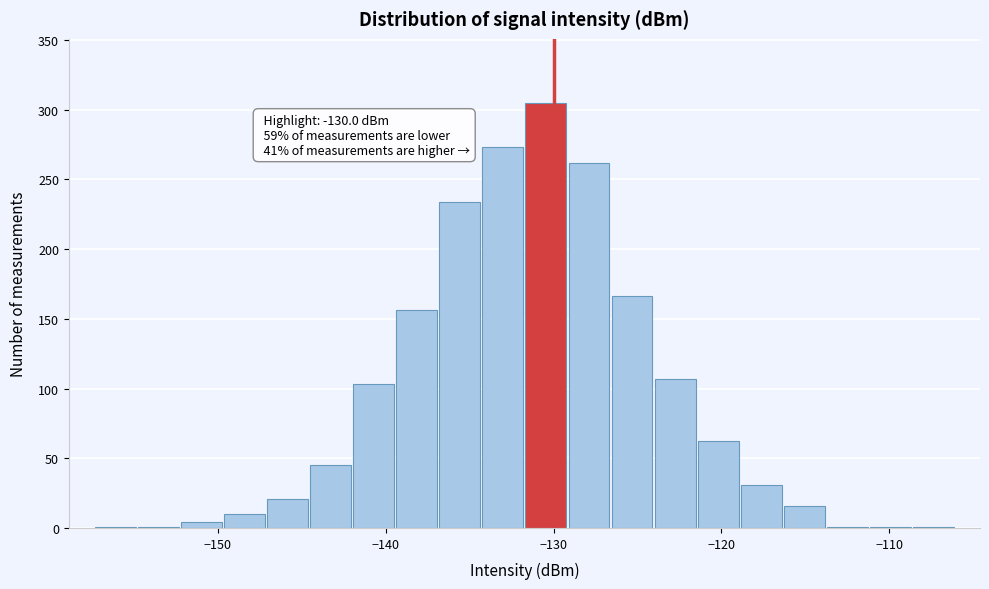

Around what value on the x-axis is the tallest bar? Give the approximate position of its centre, as read against the axis.

-130